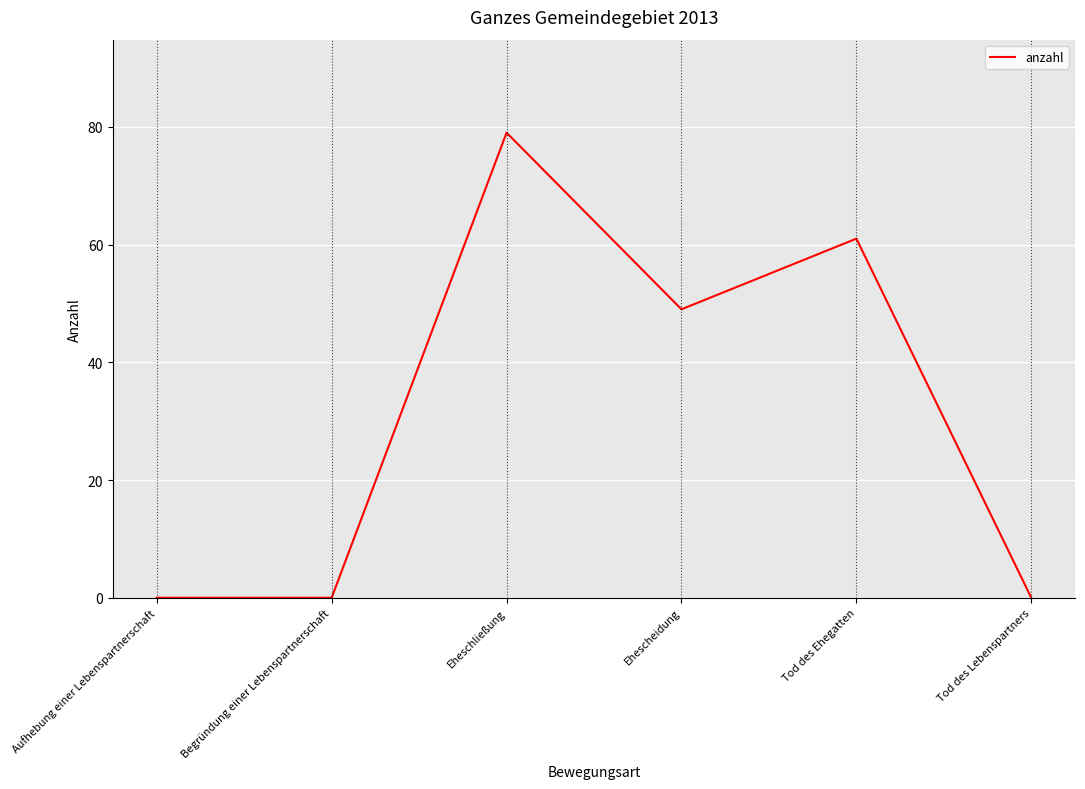

What is the greatest value displayed?

79